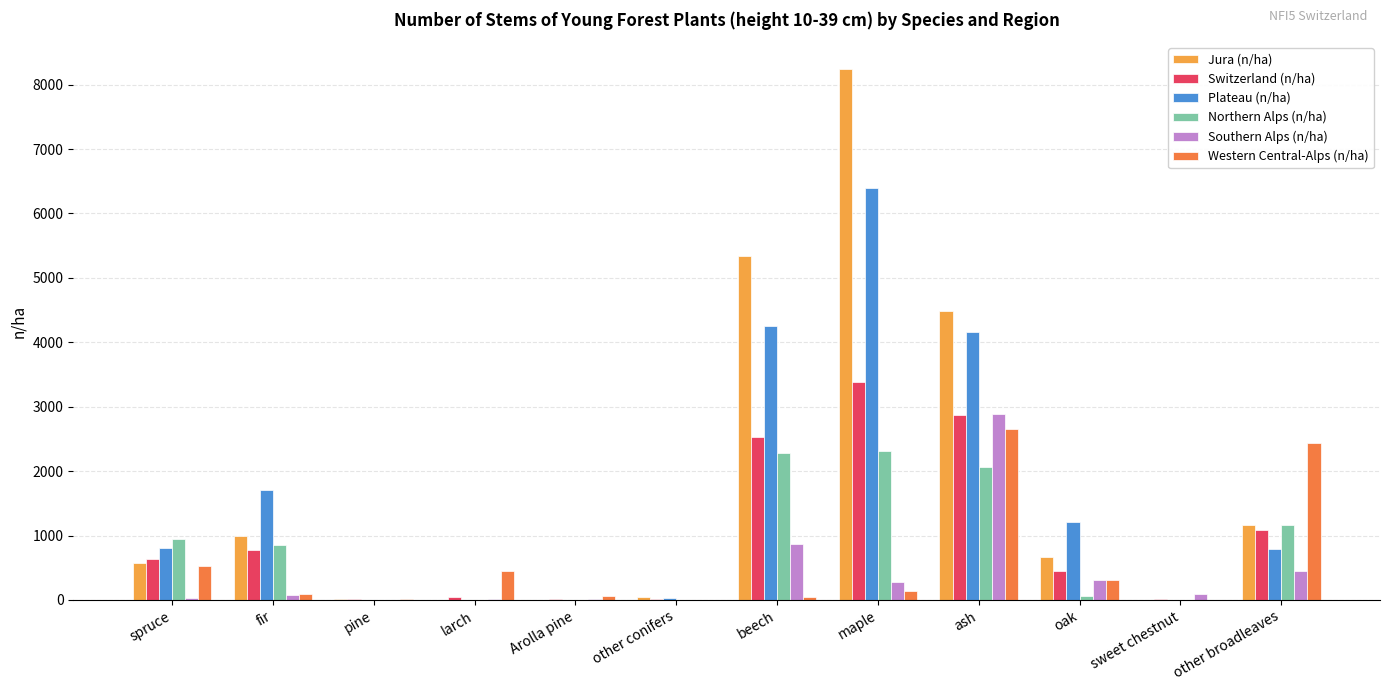

What is the sum of all Northern Alps (n/ha) values?

9701